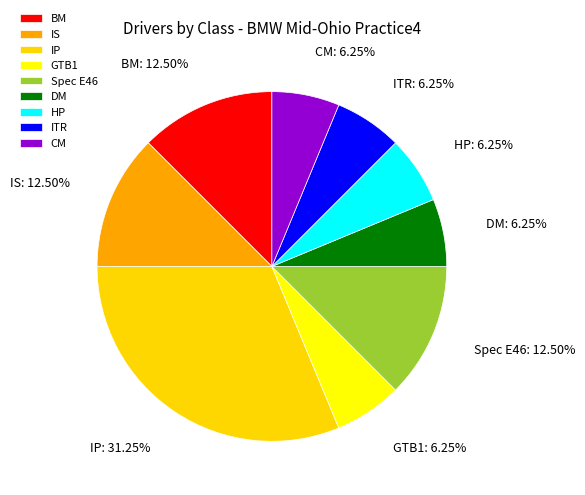

Does any single category account for the majority?

No